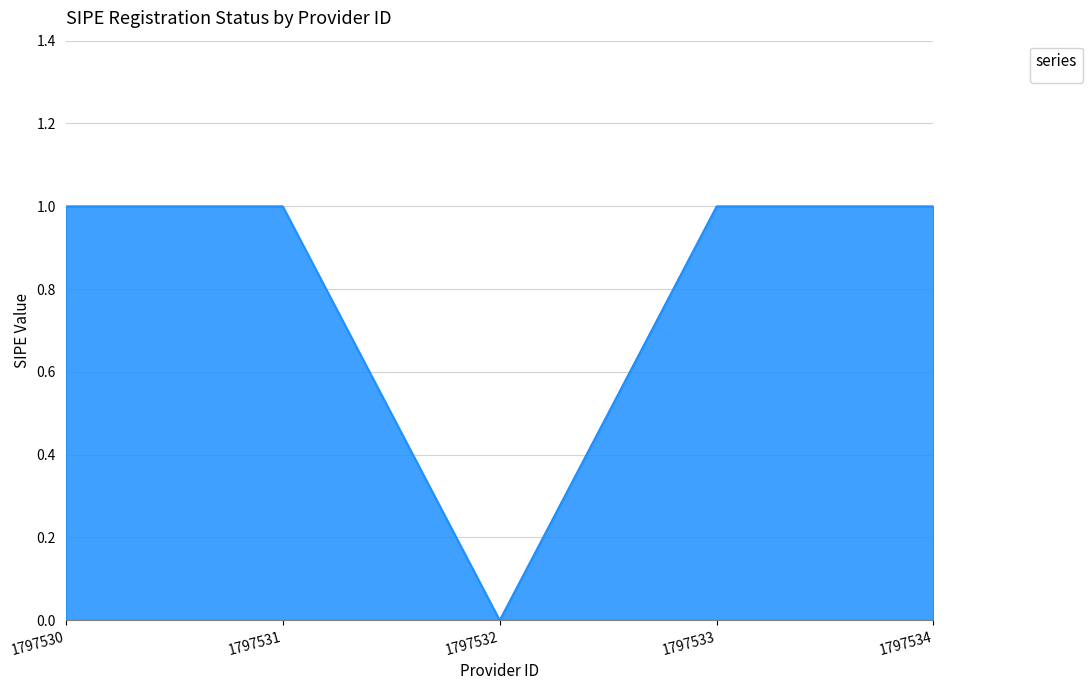

Between 1797532 and 1797531, which is larger?

1797531